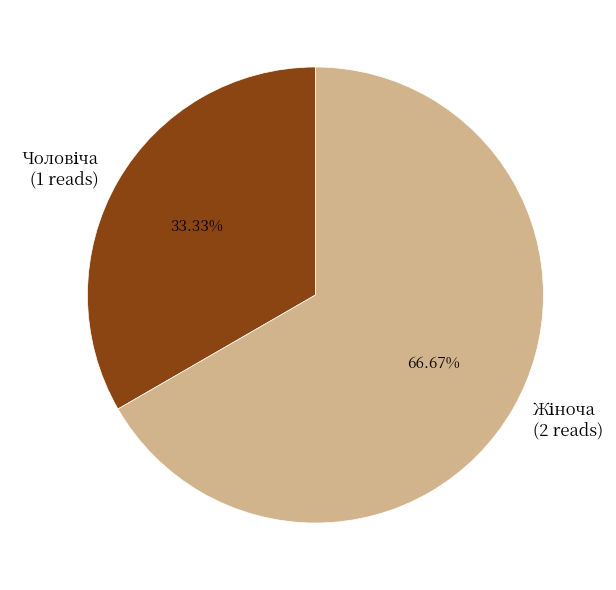

Does any single category account for the majority?

Yes